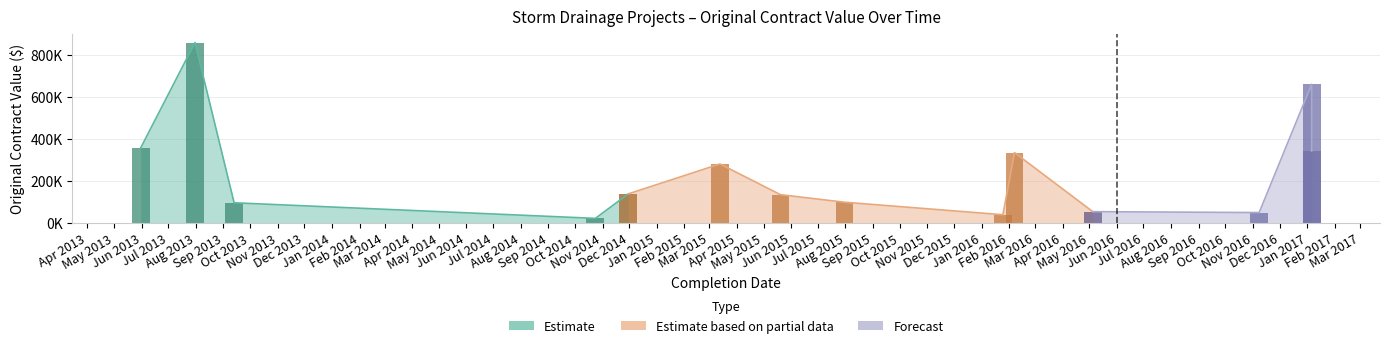

Rank the categories by value from lowest to highest.

2014-10-24, 2016-01-25, 2016-11-08, 2016-05-05, 2013-09-13, 2015-07-31, 2015-05-20, 2014-11-30, 2015-03-13, 2016-02-07, 2017-01-06, 2013-05-31, 2017-01-06, 2013-07-31